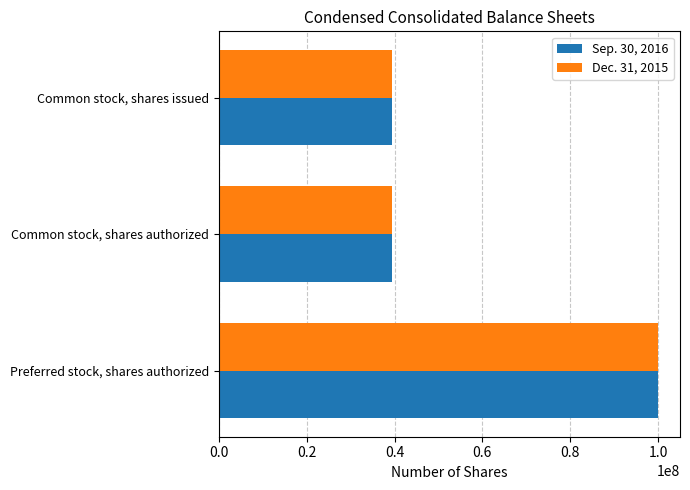

At which category is the sum across all series the highest?

Preferred stock, shares authorized